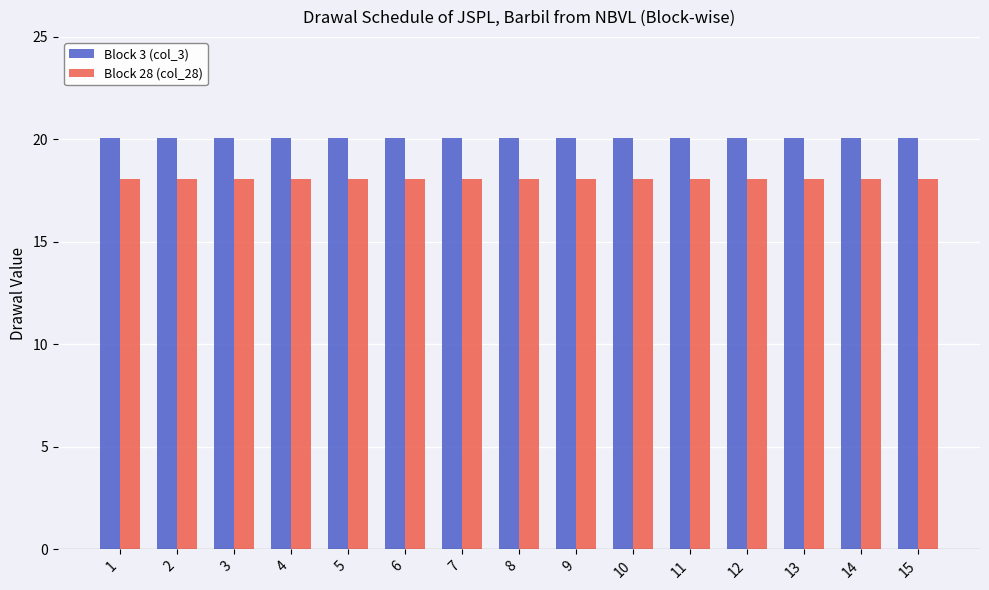

What are all the series names shown in the legend?

Block 3 (col_3), Block 28 (col_28)